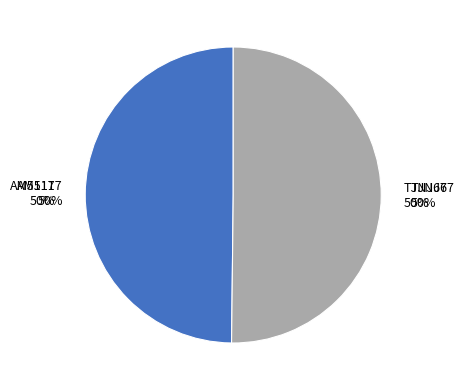

To the nearest percent, what portion does TJNJ67 represent?

50%